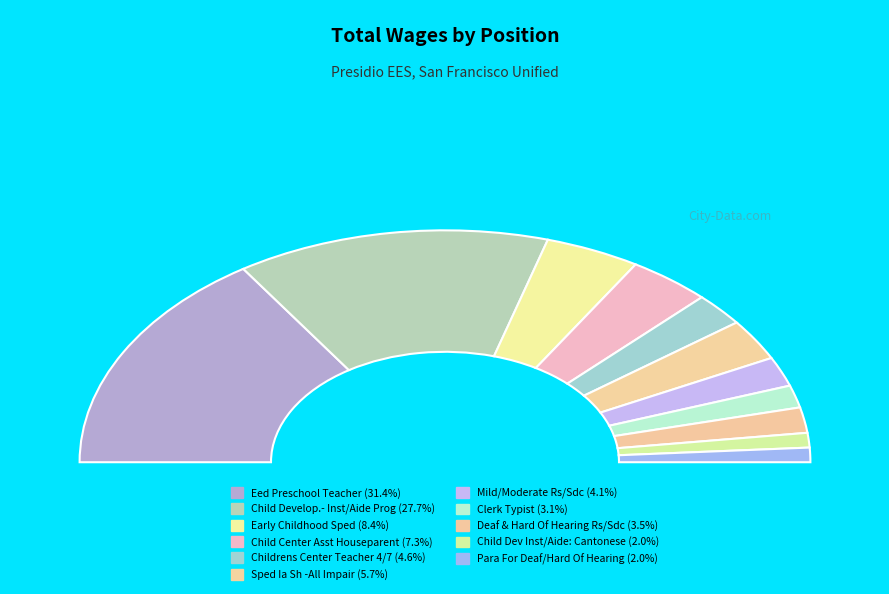

Approximately how many times larger is the value at Early Childhood Sped compared to Mild/Moderate Rs/Sdc?

2.0